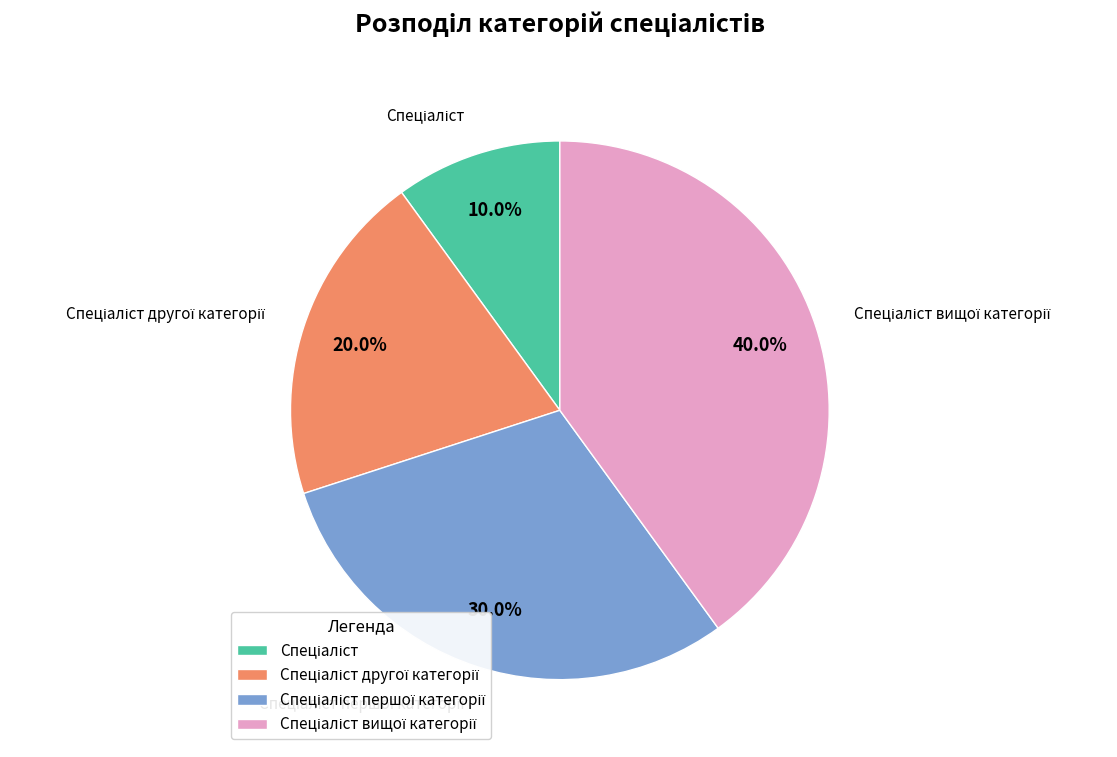

To the nearest percent, what is the difference between the largest and smallest slice percentages?

30%